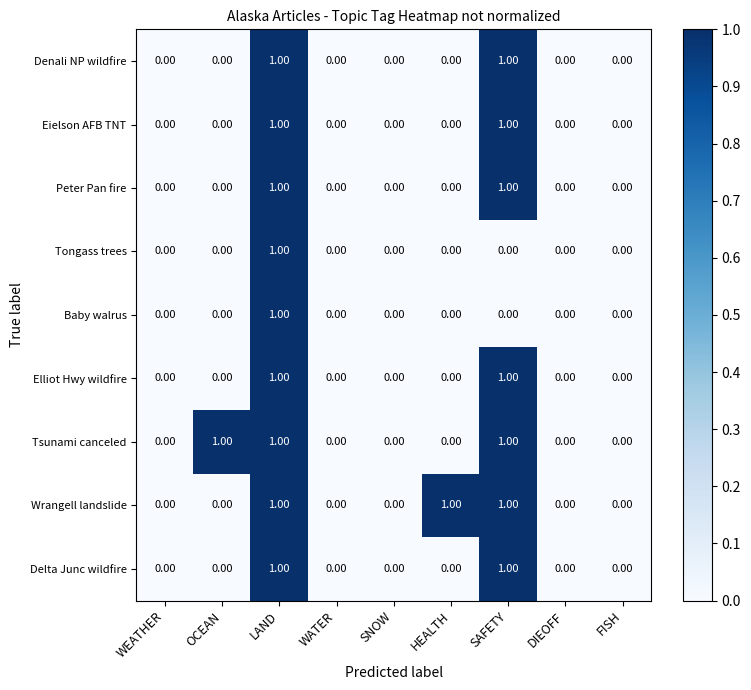

Reading left to right, extract all data points from this chart.

Denali NP wildfire: WEATHER=0	OCEAN=0	LAND=1	WATER=0	SNOW=0	HEALTH=0	SAFETY=1	DIEOFF=0	FISH=0
Eielson AFB TNT: WEATHER=0	OCEAN=0	LAND=1	WATER=0	SNOW=0	HEALTH=0	SAFETY=1	DIEOFF=0	FISH=0
Peter Pan fire: WEATHER=0	OCEAN=0	LAND=1	WATER=0	SNOW=0	HEALTH=0	SAFETY=1	DIEOFF=0	FISH=0
Tongass trees: WEATHER=0	OCEAN=0	LAND=1	WATER=0	SNOW=0	HEALTH=0	SAFETY=0	DIEOFF=0	FISH=0
Baby walrus: WEATHER=0	OCEAN=0	LAND=1	WATER=0	SNOW=0	HEALTH=0	SAFETY=0	DIEOFF=0	FISH=0
Elliot Hwy wildfire: WEATHER=0	OCEAN=0	LAND=1	WATER=0	SNOW=0	HEALTH=0	SAFETY=1	DIEOFF=0	FISH=0
Tsunami canceled: WEATHER=0	OCEAN=1	LAND=1	WATER=0	SNOW=0	HEALTH=0	SAFETY=1	DIEOFF=0	FISH=0
Wrangell landslide: WEATHER=0	OCEAN=0	LAND=1	WATER=0	SNOW=0	HEALTH=1	SAFETY=1	DIEOFF=0	FISH=0
Delta Junc wildfire: WEATHER=0	OCEAN=0	LAND=1	WATER=0	SNOW=0	HEALTH=0	SAFETY=1	DIEOFF=0	FISH=0